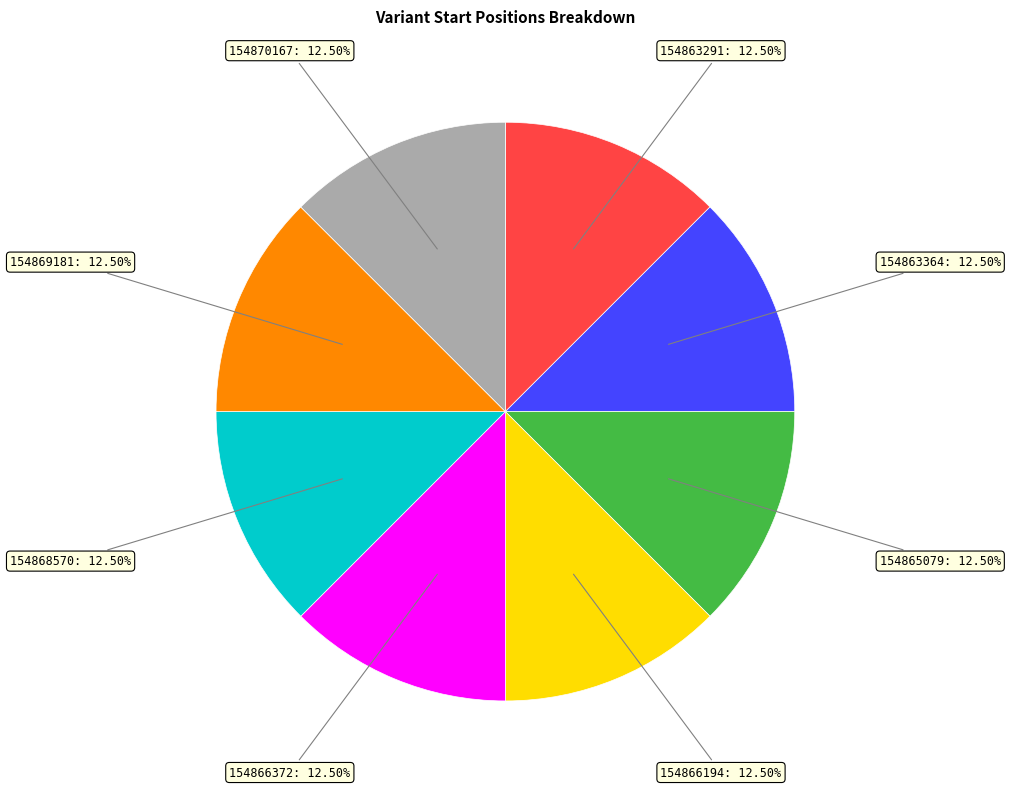

Count the number of slices in the pie.

8